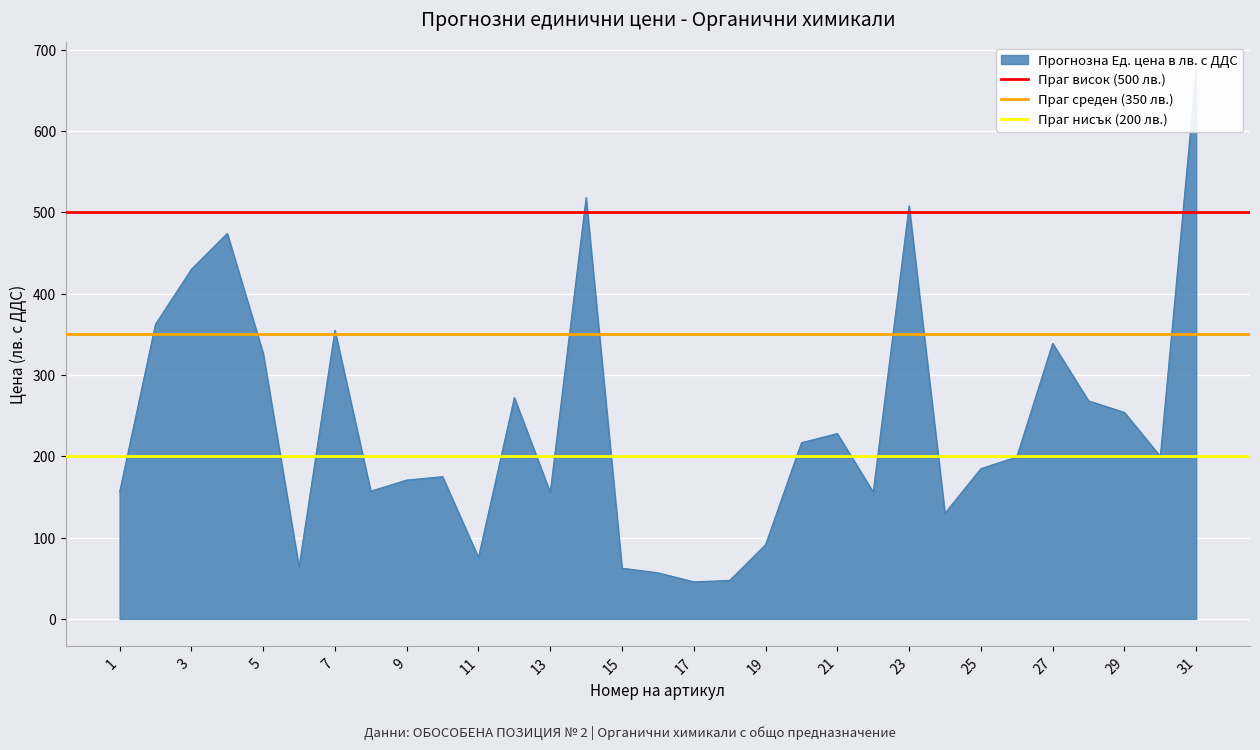

What is the sum of all Праг висок (500 лв.) values?

1000